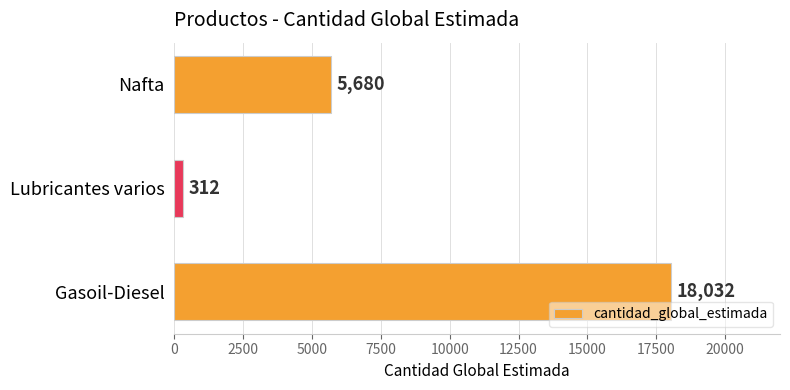

Reading bottom to top, list all the values displayed in this chart.

Gasoil-Diesel=18032	Lubricantes varios=312	Nafta=5680